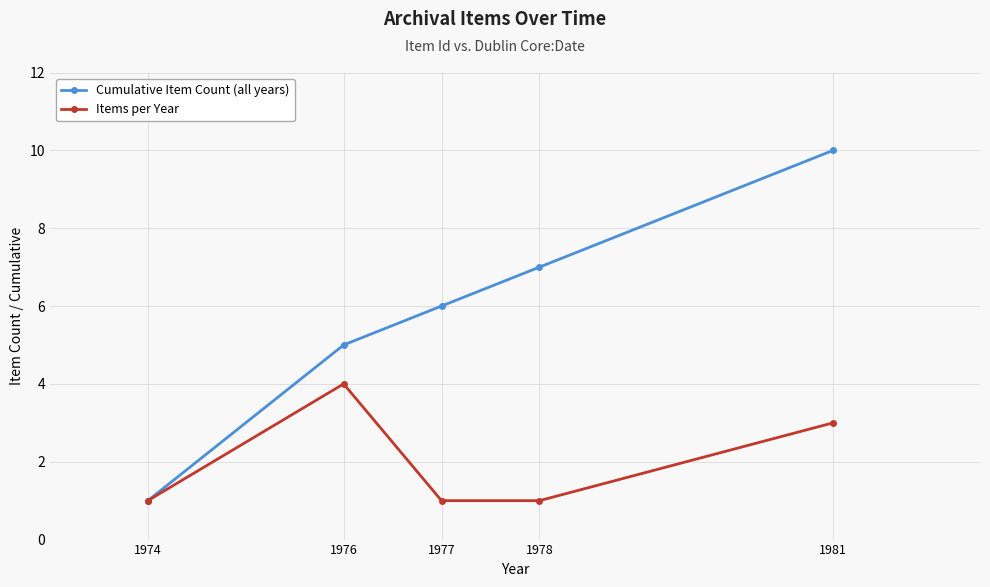

Rank the series at 1977 from lowest to highest value.

Items per Year, Cumulative Item Count (all years)